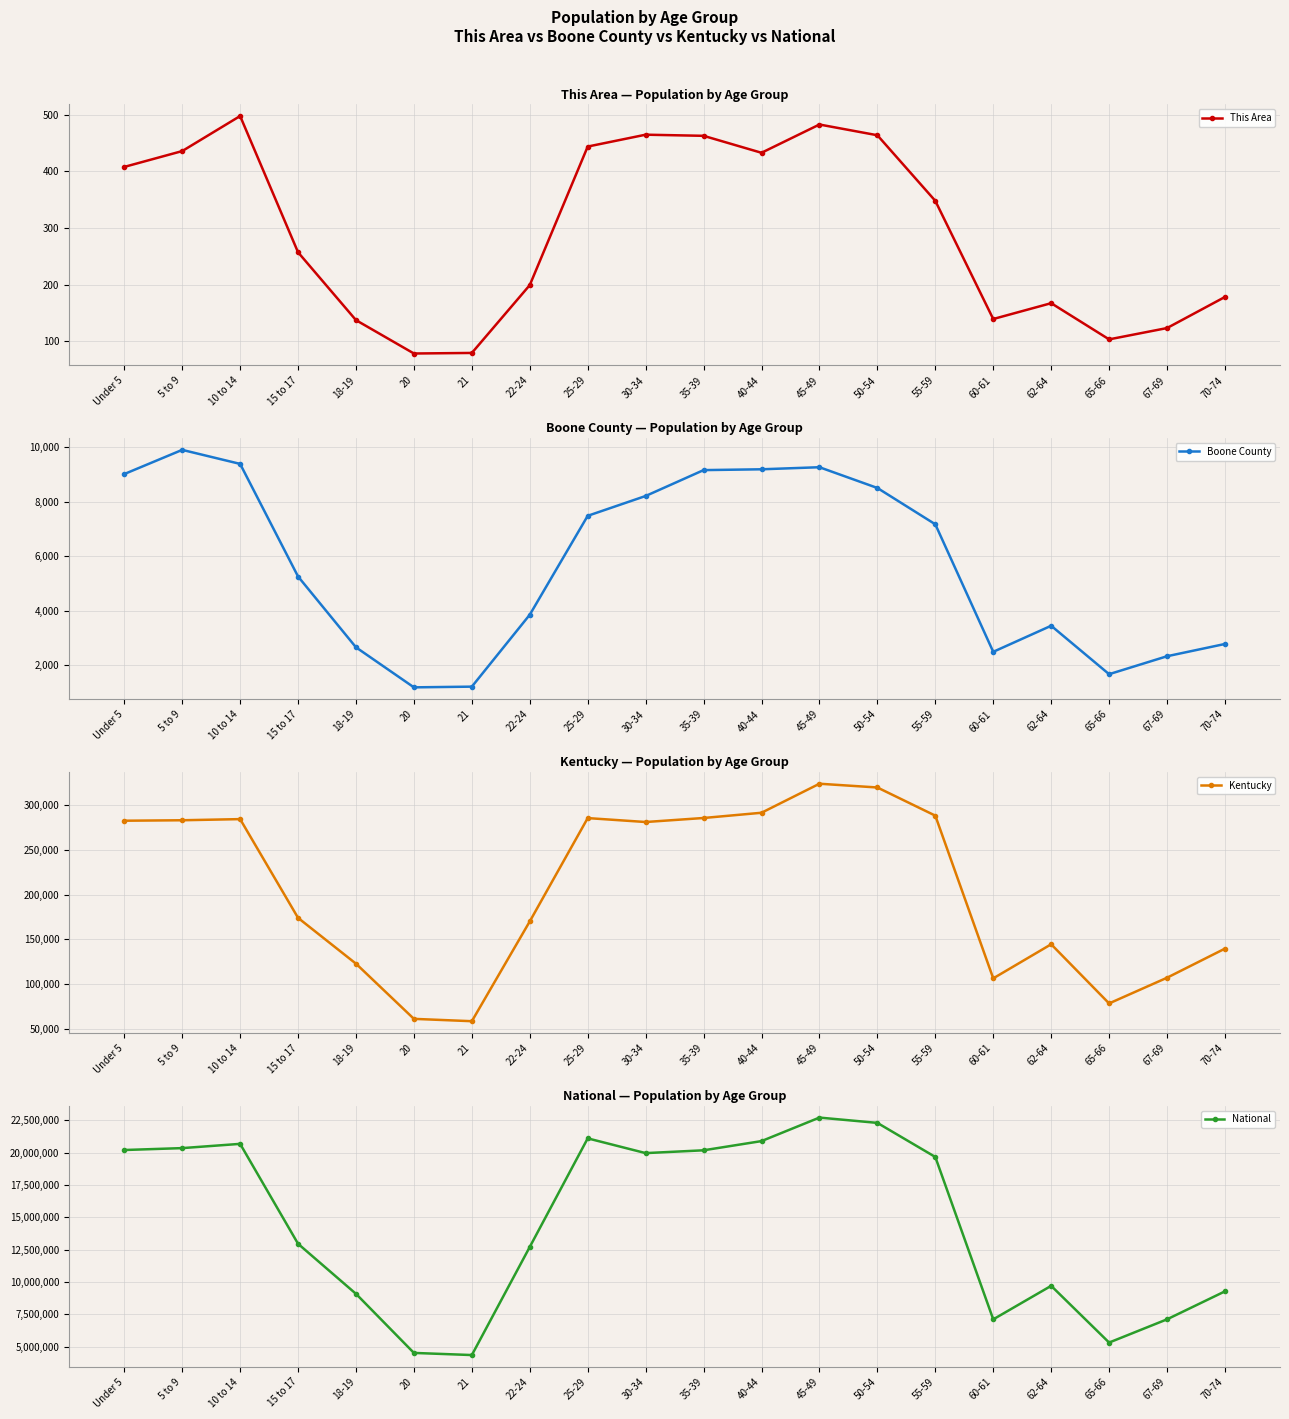

How many lines are shown in the chart?

4